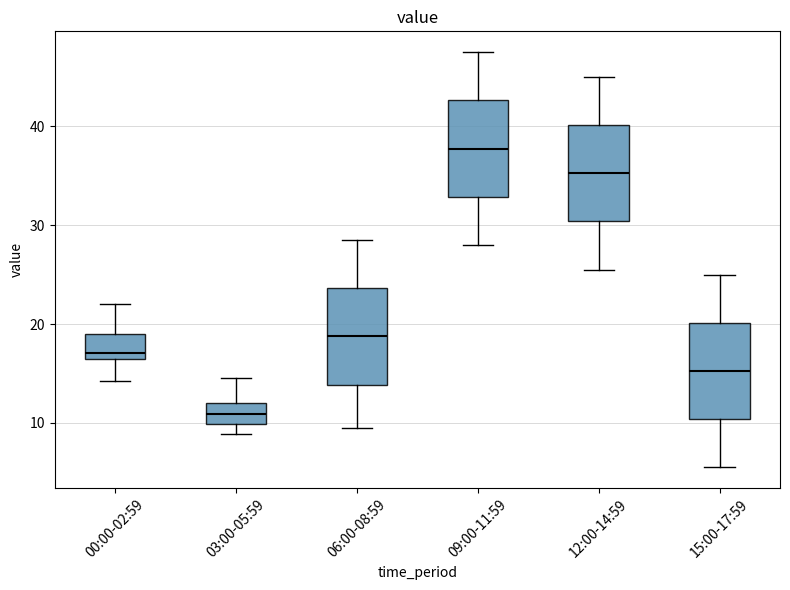

Where is the upper edge of the box for 12:00-14:59 on the y-axis? The values are not printed on the chart, so give them approximately, as read against the axis.

40